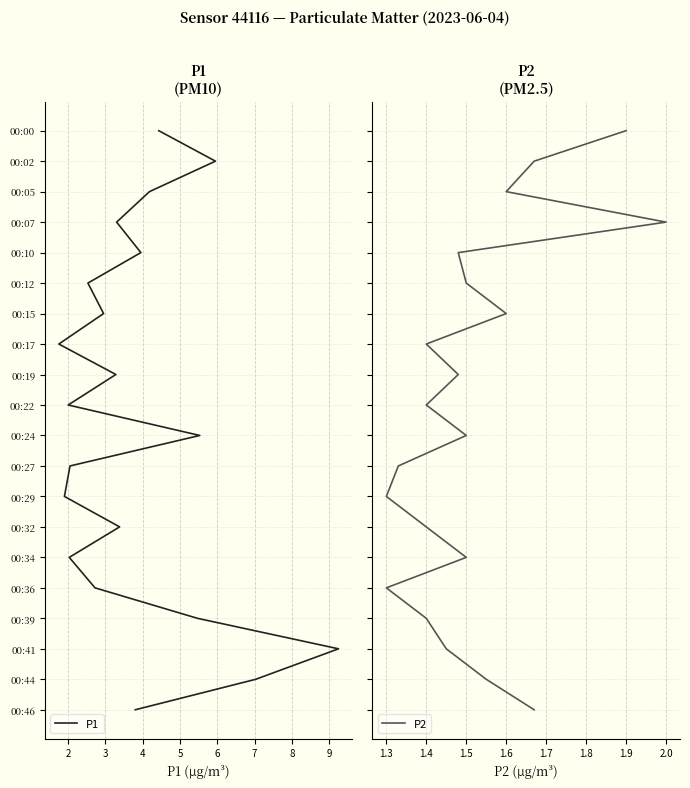

How many lines are shown in the chart?

2